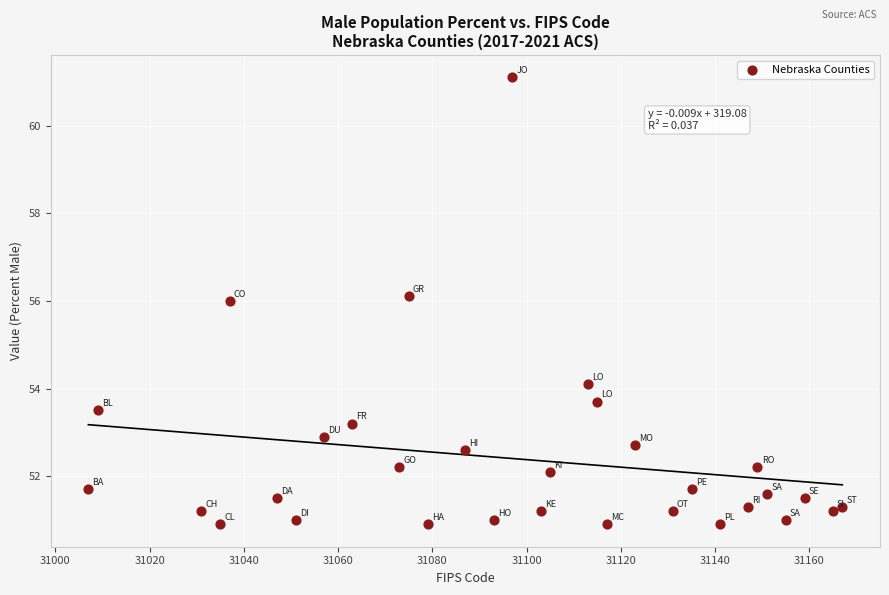

What is the range of X values (max minus min)?

160.0